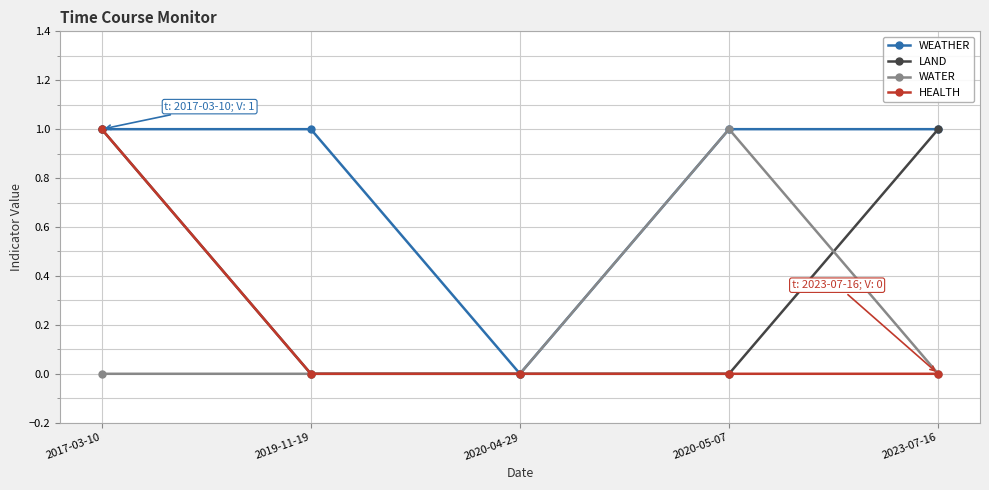

True or false: LAND and WATER cross at least once.

True